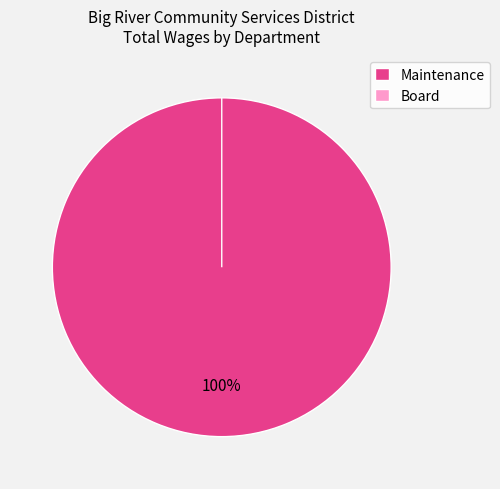

Which slice is the largest?

Maintenance